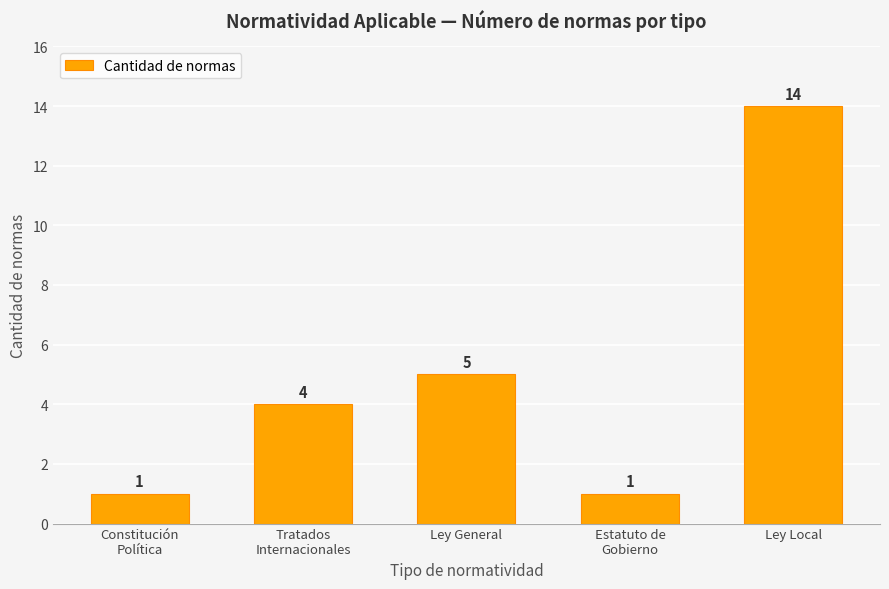

Reading left to right, extract all data points from this chart.

1	4	5	1	14